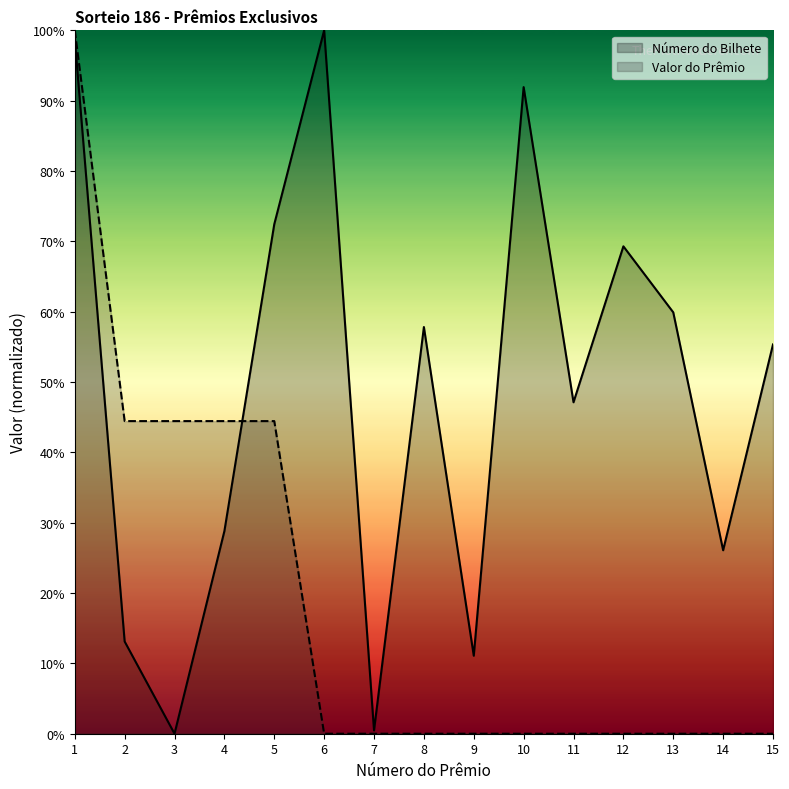

At 9, list the series in order from smallest to largest.

Valor do Prêmio, Número do Bilhete